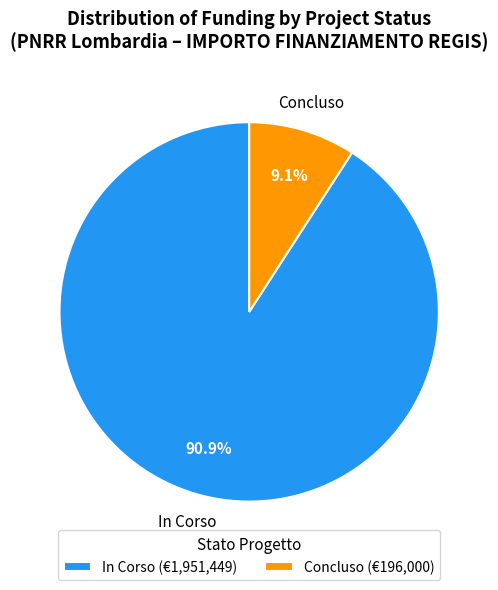

How many slices are in this pie chart?

2